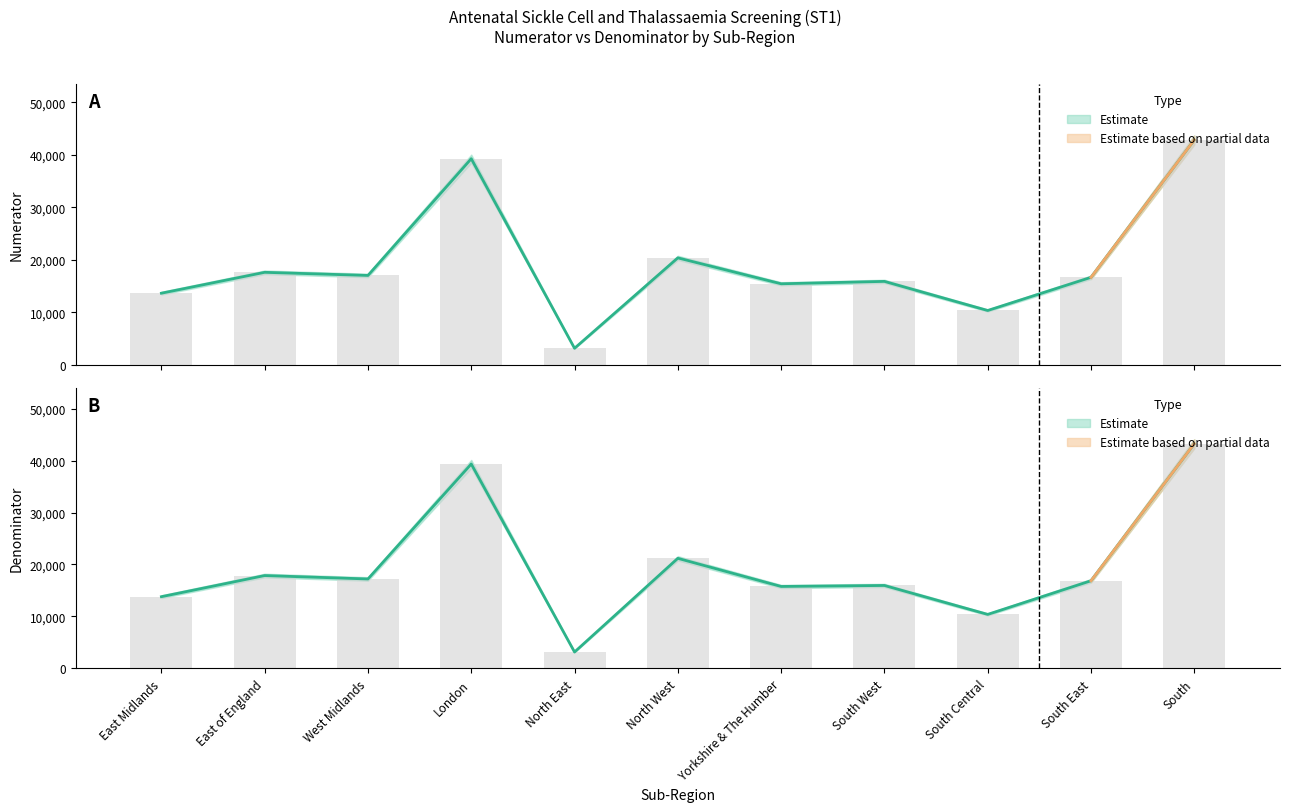

The Numerator series shows 42846 at South. True or false?

True